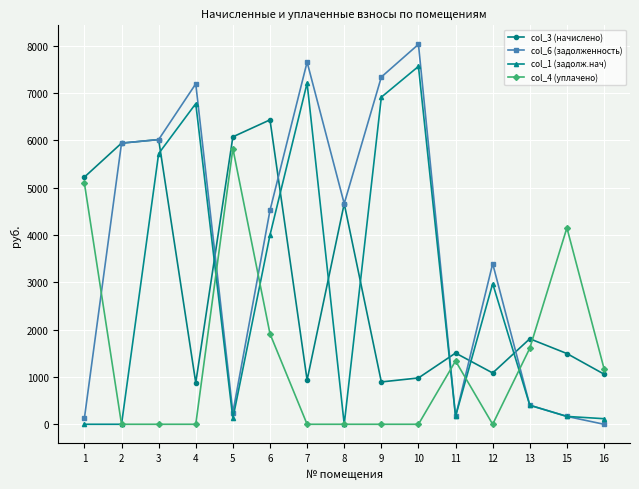

How many series are shown in this chart?

4